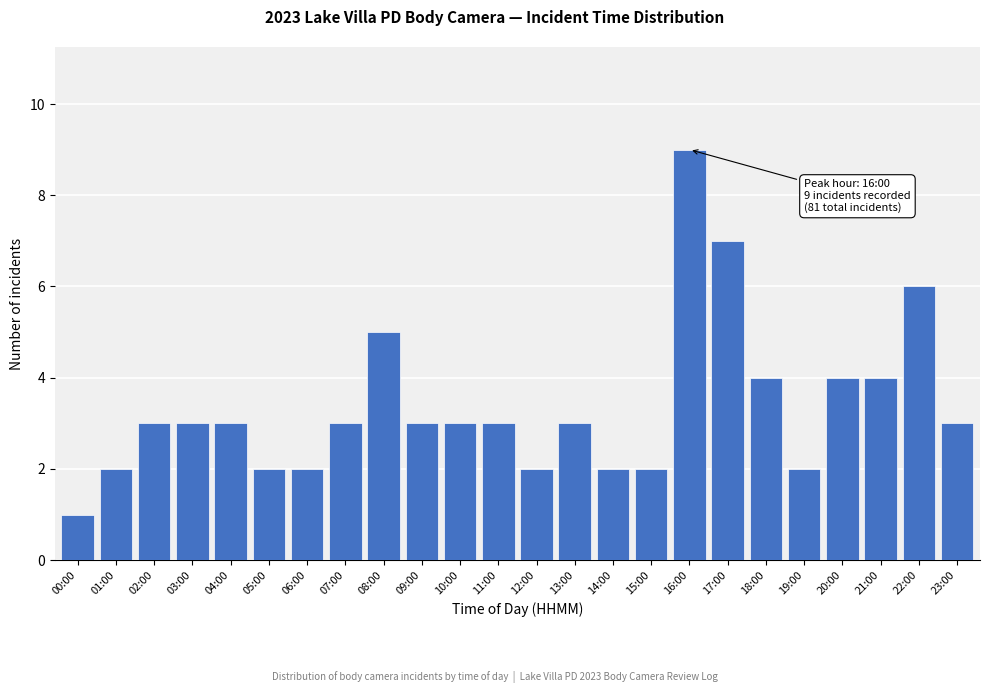

Reading left to right, extract all data points from this chart.

00:00=1	01:00=2	02:00=3	03:00=3	04:00=3	05:00=2	06:00=2	07:00=3	08:00=5	09:00=3	10:00=3	11:00=3	12:00=2	13:00=3	14:00=2	15:00=2	16:00=9	17:00=7	18:00=4	19:00=2	20:00=4	21:00=4	22:00=6	23:00=3